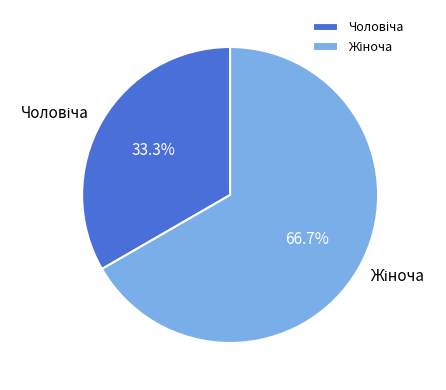

Is there any slice that represents more than half of the pie?

Yes